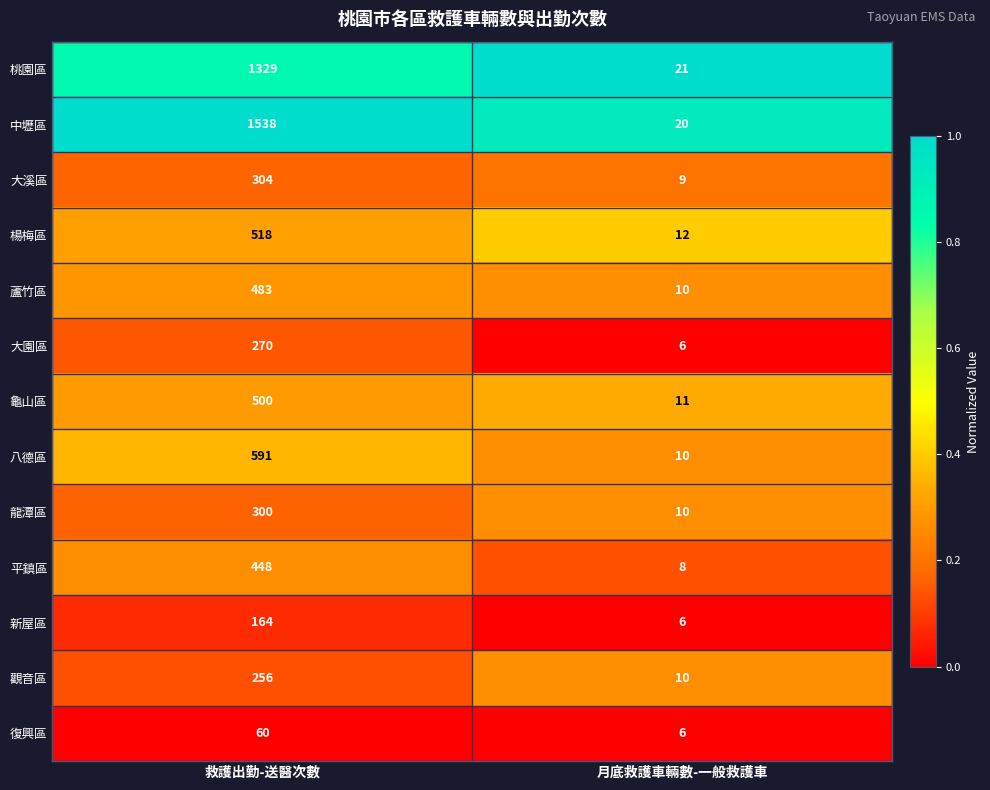

Which series changed the most between 救護出勤-送醫次數 and 月底救護車輛數-一般救護車?

中壢區